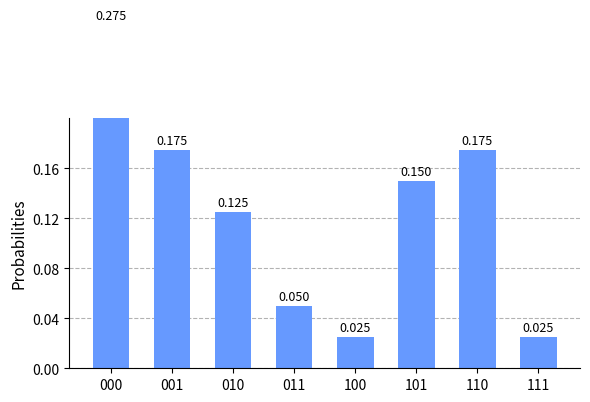

Rank the categories by value from lowest to highest.

100, 111, 011, 010, 101, 001, 110, 000